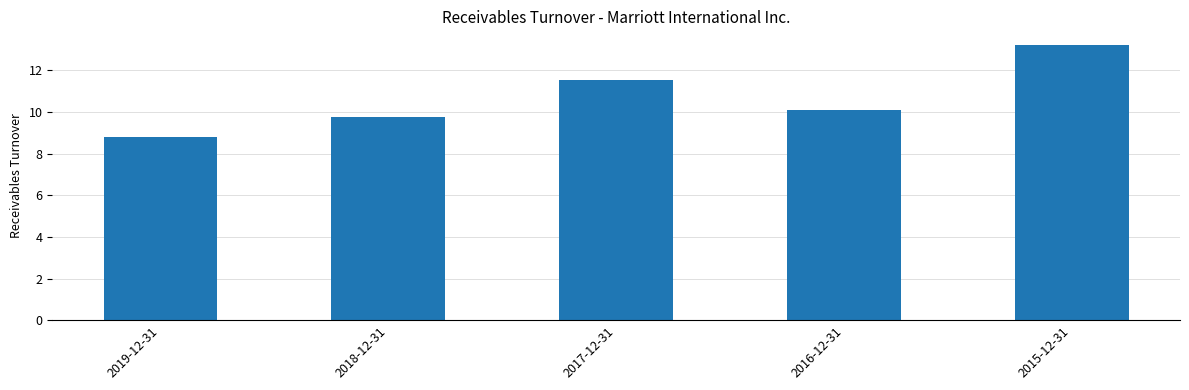

What is the label of the 2nd bar from the left?

2018-12-31